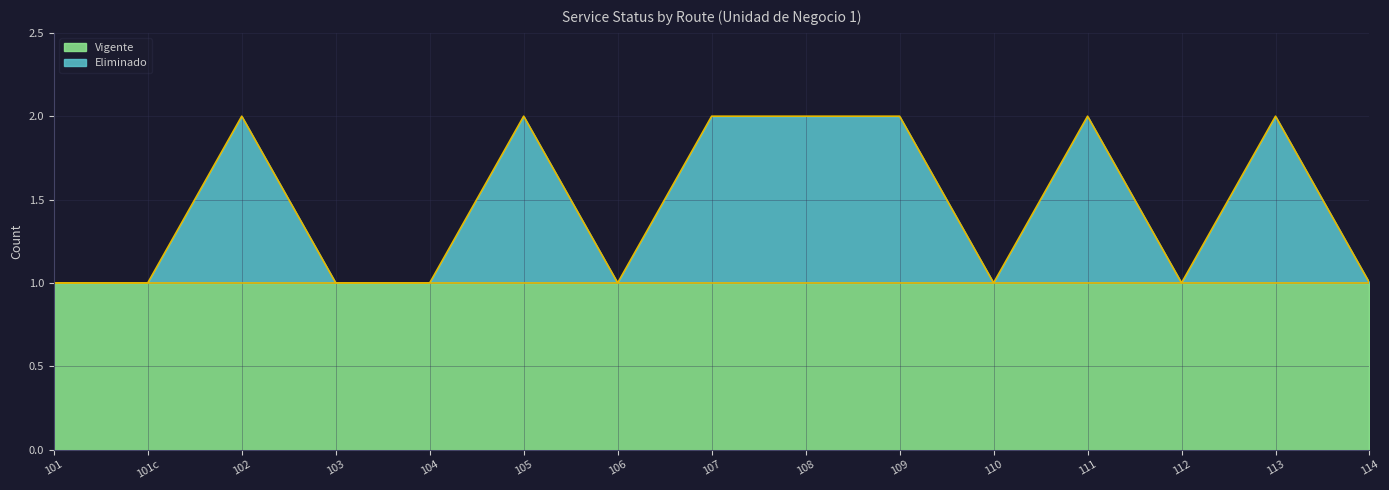

Which has a higher value, 108 or 113?

108